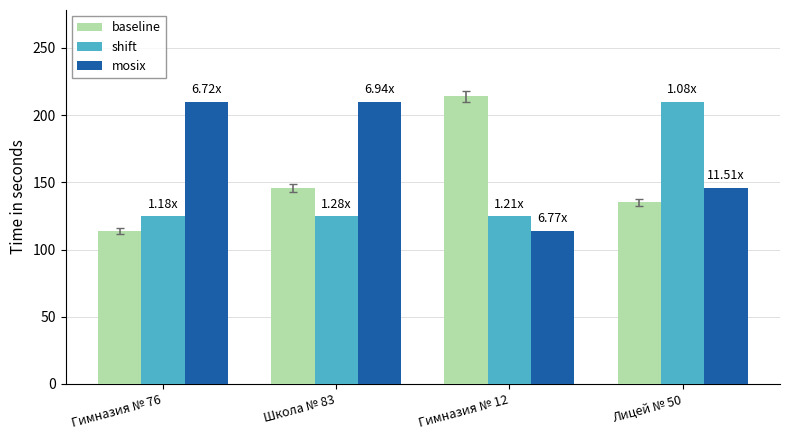

Does the chart contain any negative values?

No